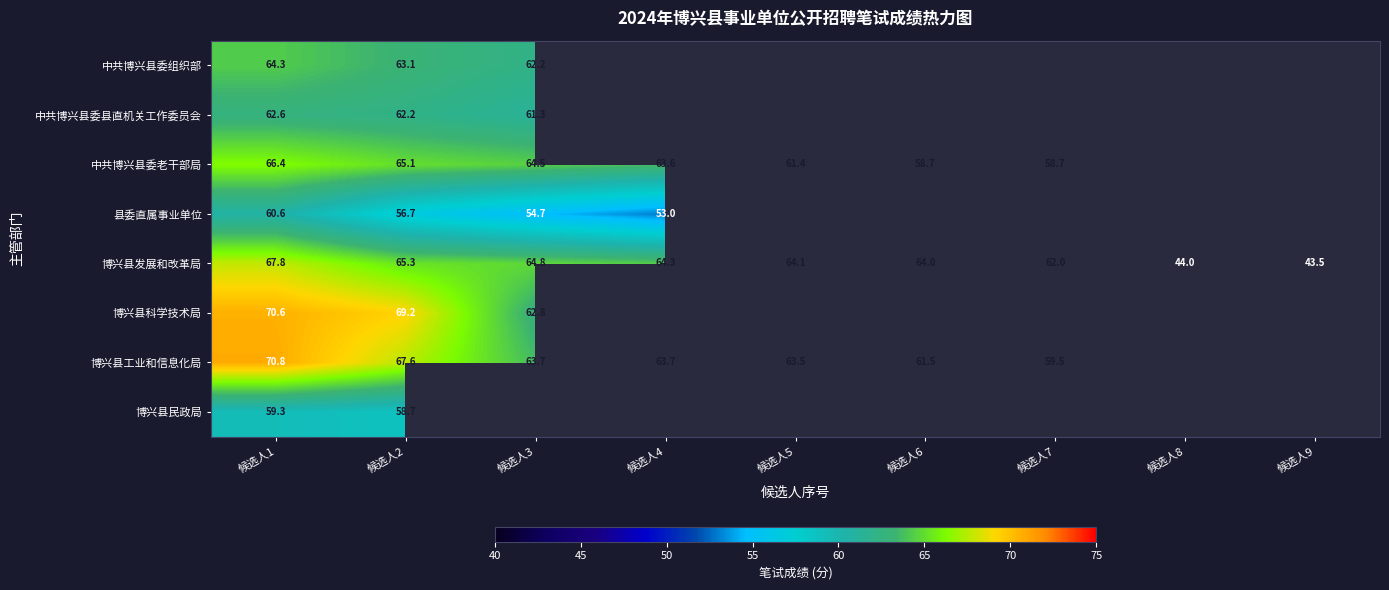

How many values in the 博兴县发展和改革局 series are below 64?

3